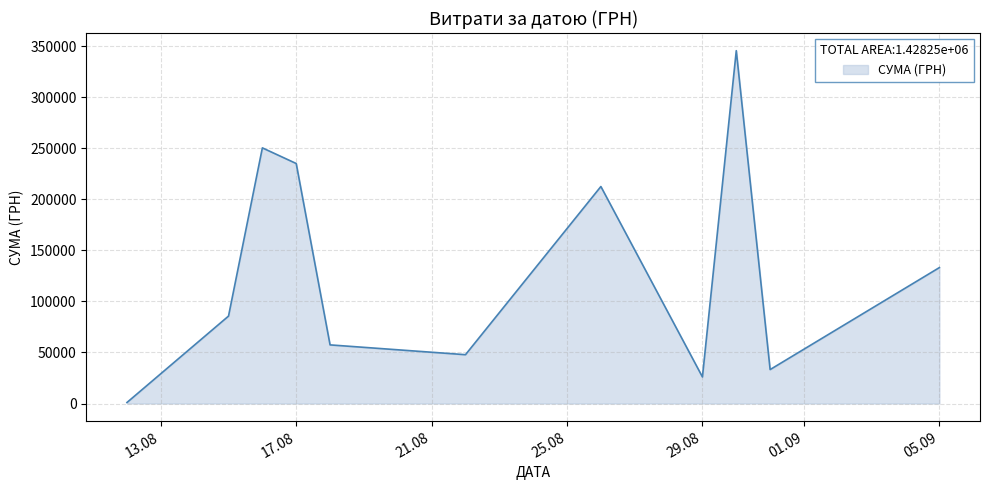

What is the difference between the maximum and minimum values?

344689.0